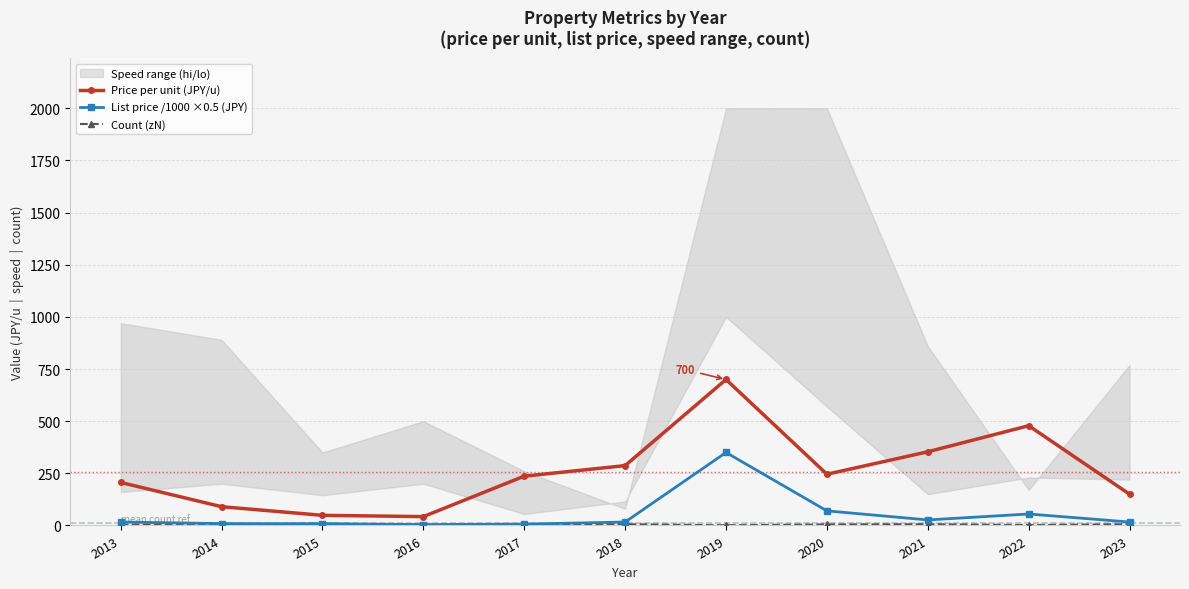

At which category does Count (zN) reach its first local valley?

2016